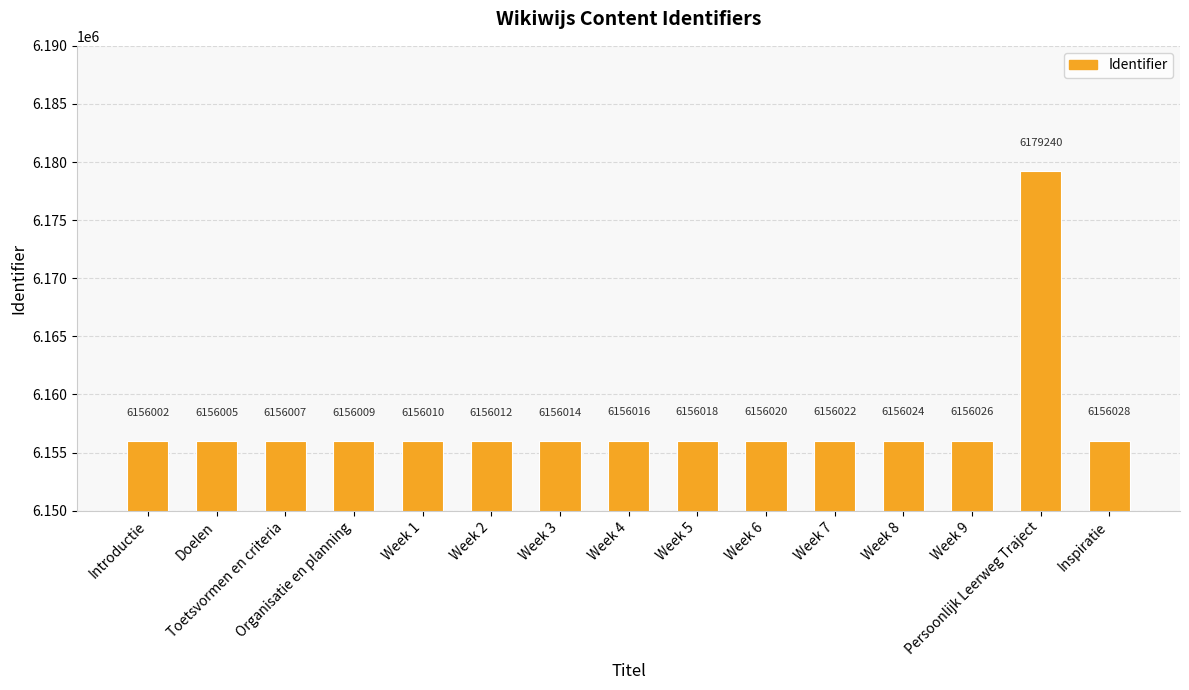

Between Week 5 and Week 9, which is larger?

Week 9